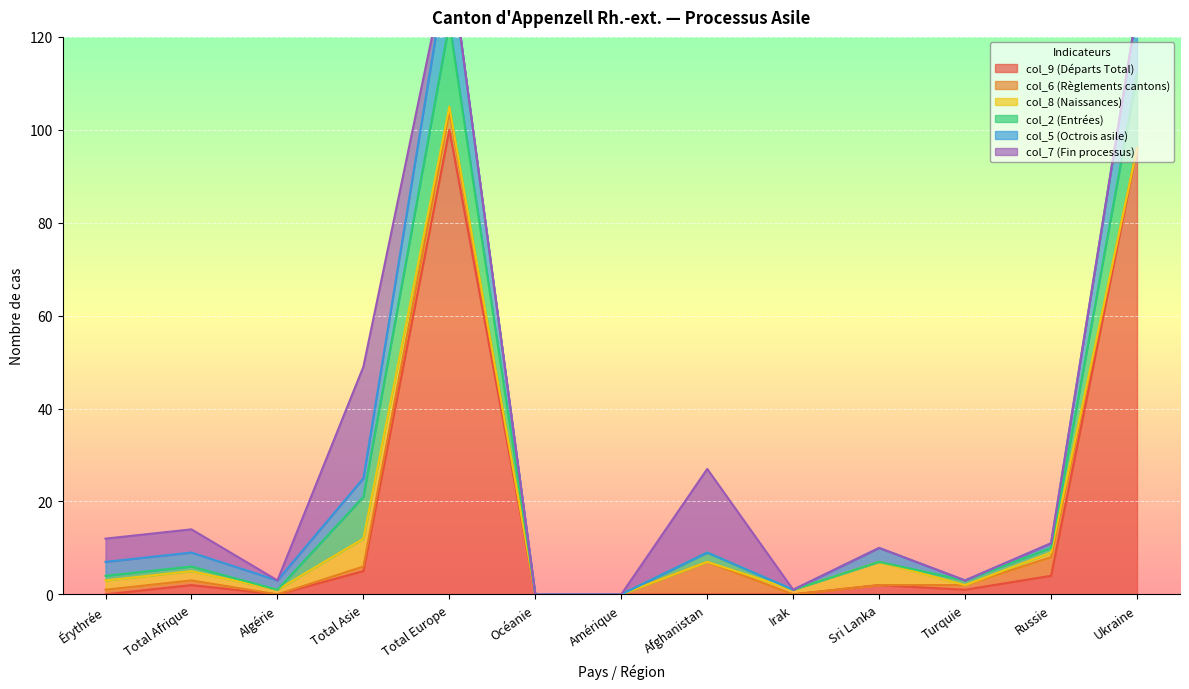

How many data points does each series have?

13